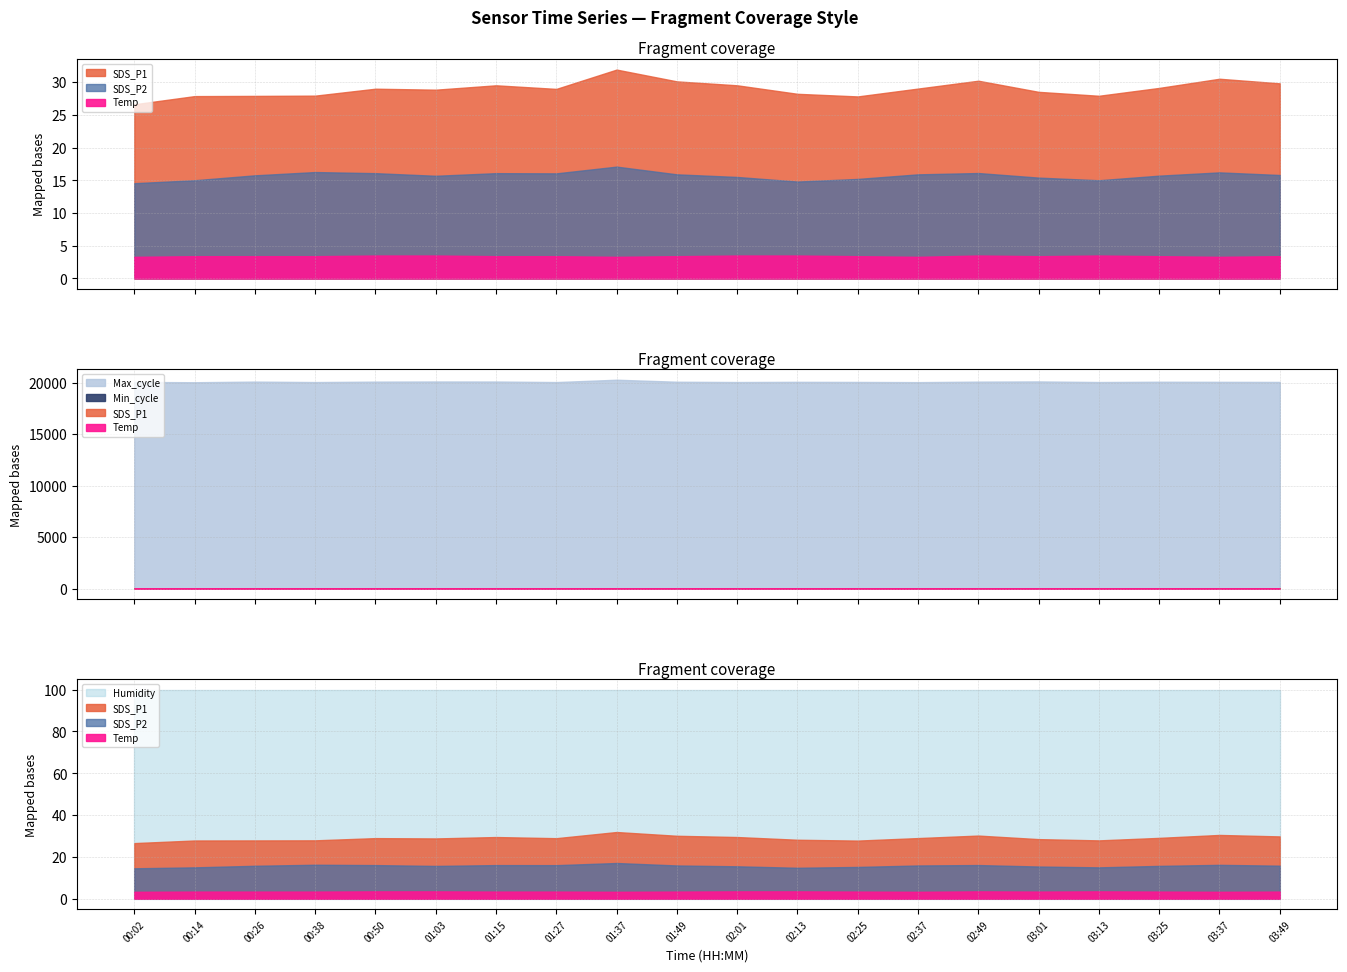

At which category does SDS_P1 reach its first local valley?

01:03